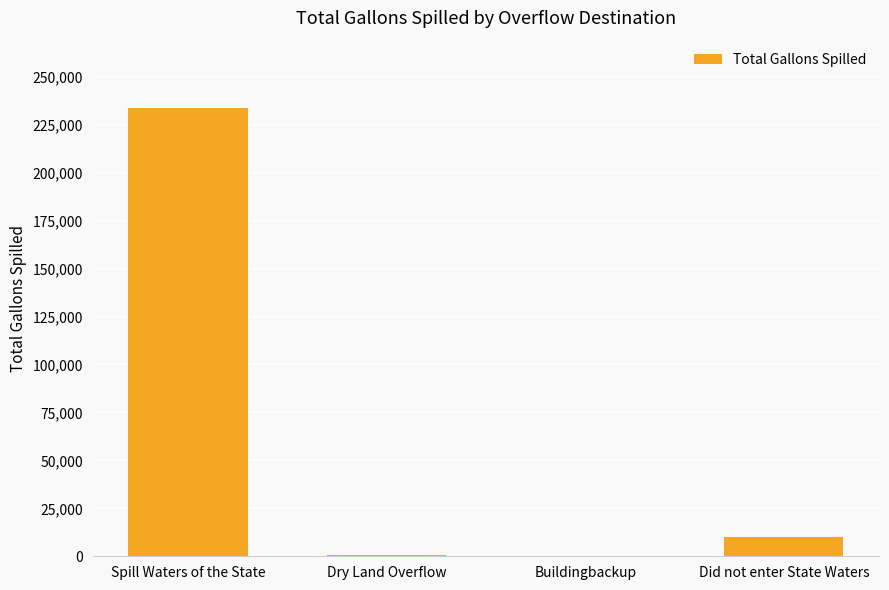

What is the maximum value shown in the chart?

233782